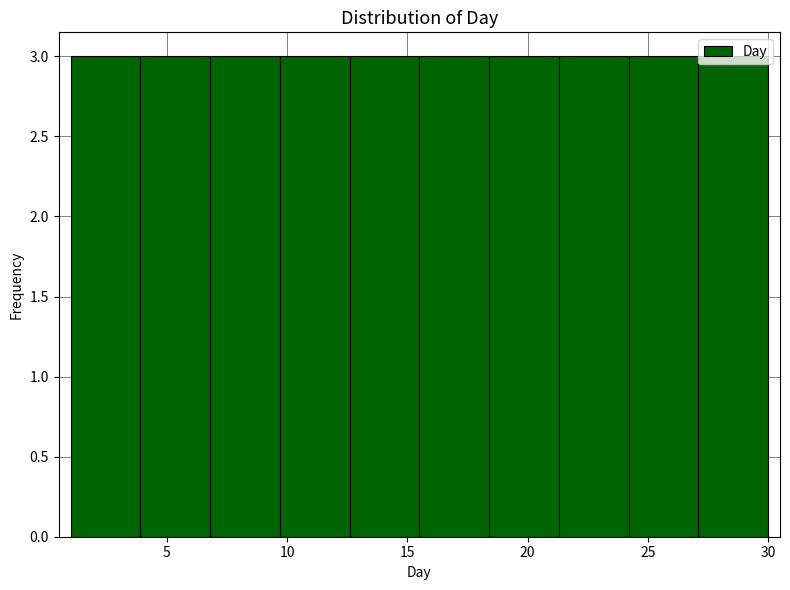

Reading left to right, list every bar in this chart as the range it spans on the x-axis followed by its height. Neither the bar edges nor the heights are printed on the chart, so give them approximately, as read against the axes.

1.0 to 3.9: 3
3.9 to 6.8: 3
6.8 to 9.7: 3
9.7 to 12.6: 3
12.6 to 15.5: 3
15.5 to 18.4: 3
18.4 to 21.3: 3
21.3 to 24.2: 3
24.2 to 27.1: 3
27.1 to 30.0: 3